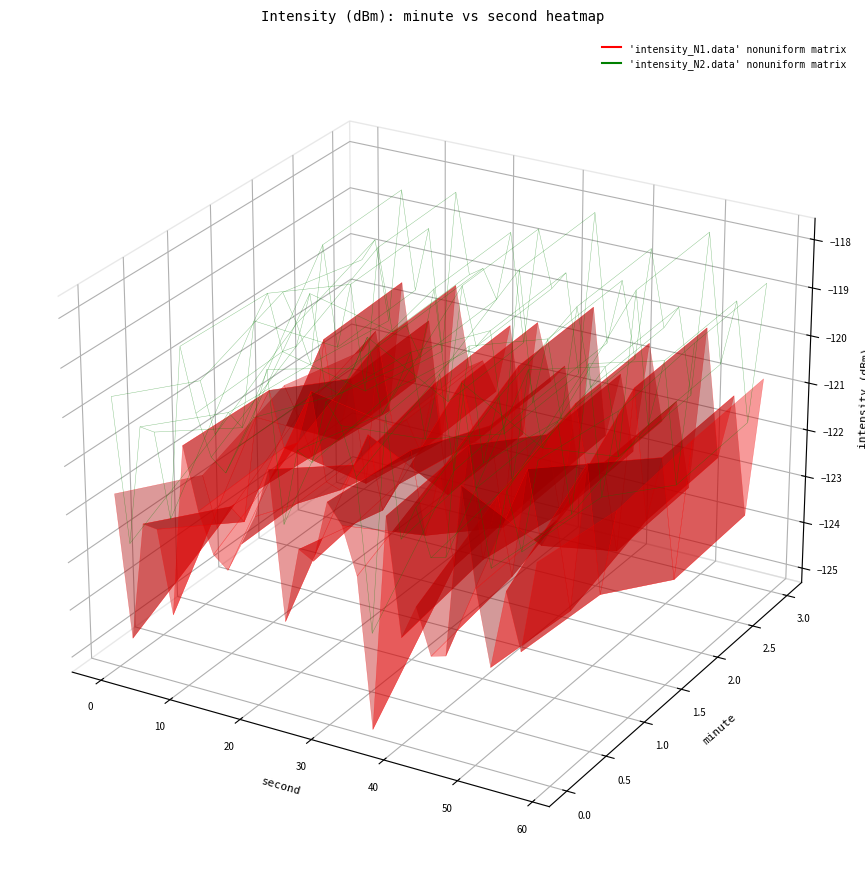

List the labels in order of 0 value, smallest first.

18, 1, 4, 12, 22, 23, 26, 20, 28, 8, 7, 21, 3, 2, 17, 9, 14, 13, 25, 0, 27, 6, 10, 16, 29, 15, 19, 11, 5, 24